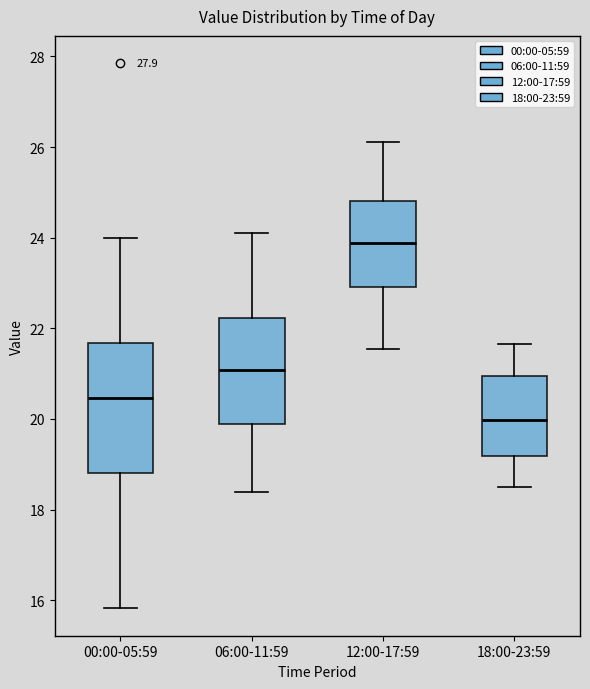

Reading left to right, transcribe this box plot: for each box, give where its median line is, the range the box spans, and where its two whiskers end, as read against the y-axis. The values are not printed on the chart, so give them approximately, as read against the axis.

00:00-05:59: median 20.4, box 18.8 to 21.6, whiskers 15.8 to 24.0
06:00-11:59: median 21.0, box 19.8 to 22.2, whiskers 18.4 to 24.2
12:00-17:59: median 23.8, box 23.0 to 24.8, whiskers 21.6 to 26.2
18:00-23:59: median 20.0, box 19.2 to 21.0, whiskers 18.6 to 21.6